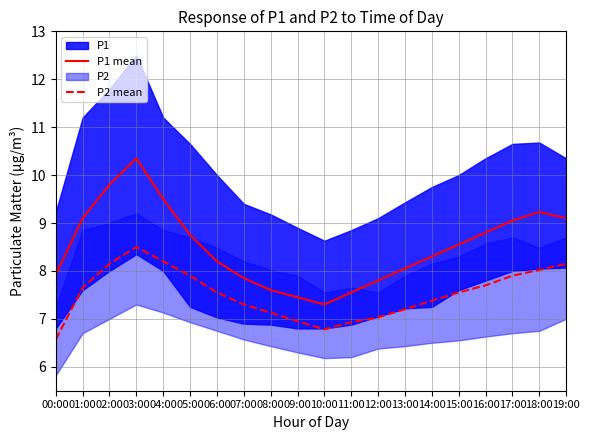

What is the label of the 4th point from the left?

03:00